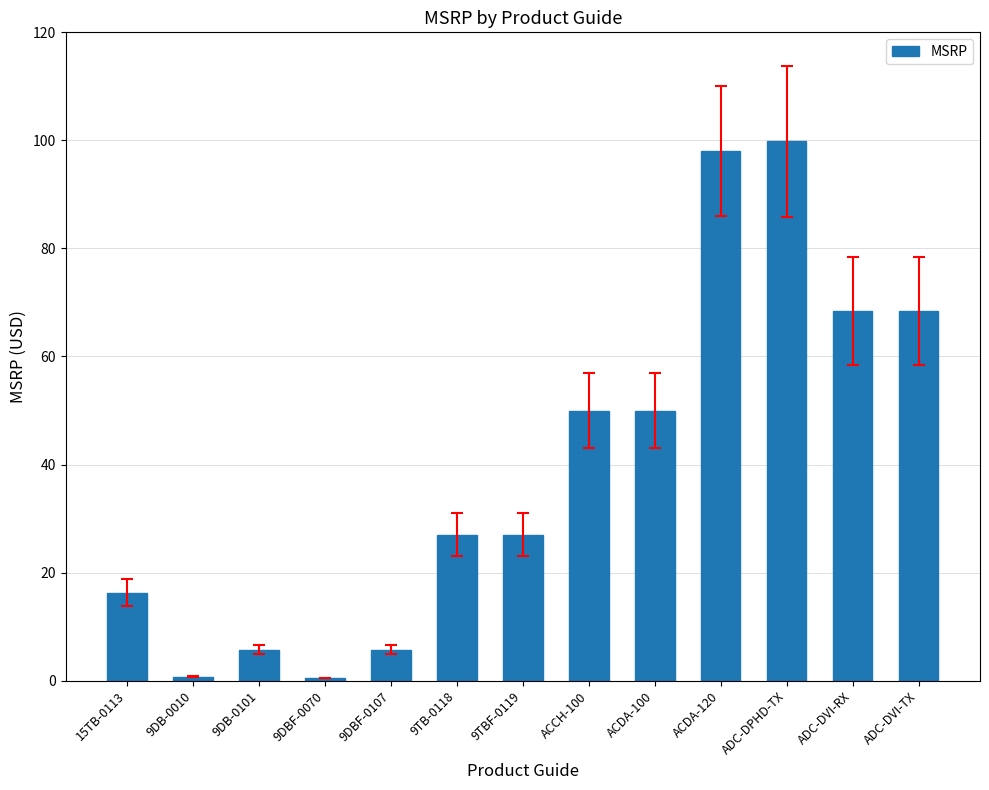

Between 9DBF-0107 and ACDA-120, which is larger?

ACDA-120